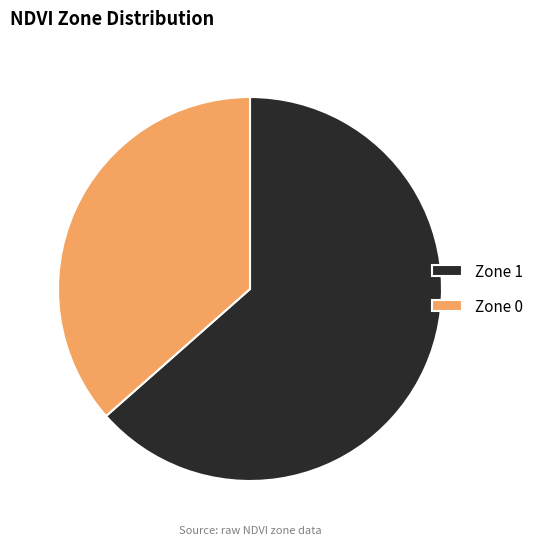

Combined, do Zone 0 and Zone 1 account for over 50%?

Yes